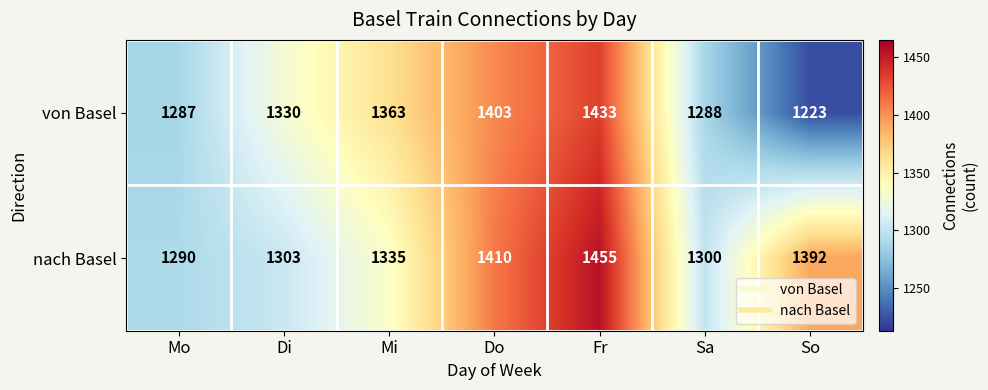

Rank the series by their average value, from highest to lowest.

nach Basel, von Basel